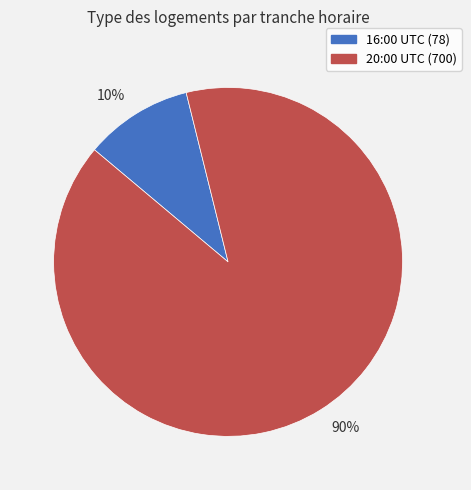

To the nearest percent, what is the difference between the largest and smallest slice percentages?

80%